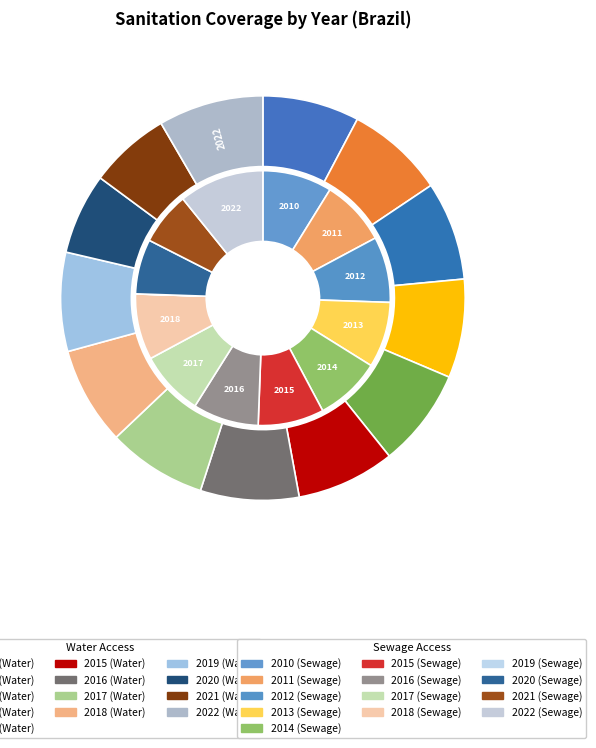

What is the total percentage of 2022 and 2012?

16.3%